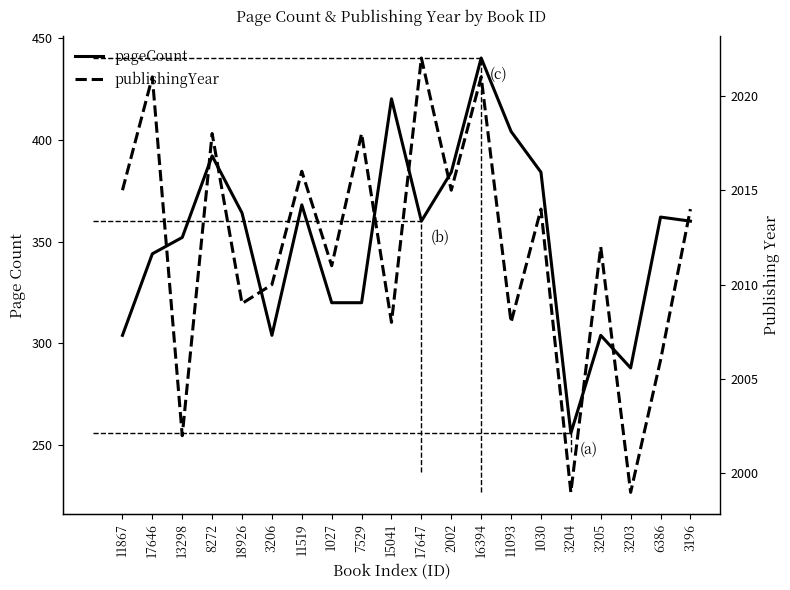

Which series has the largest total across all categories?

publishingYear